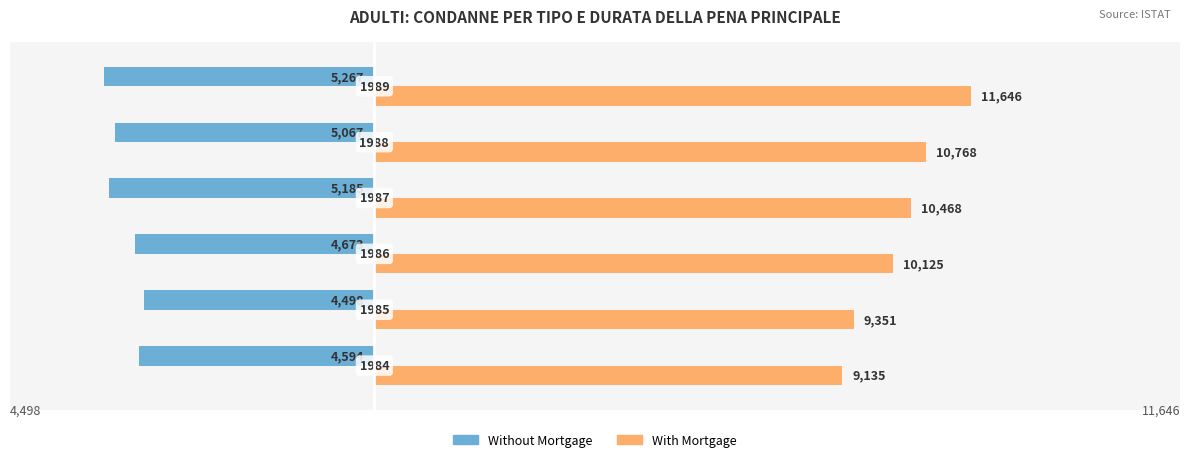

What are all the series names shown in the legend?

Without Mortgage, With Mortgage